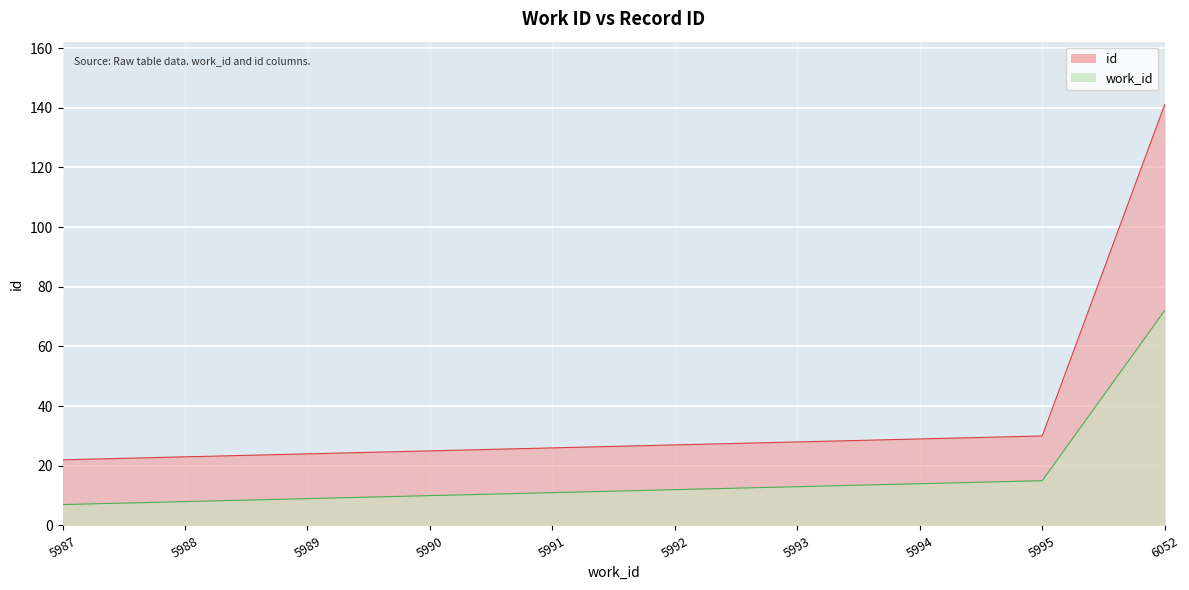

At 6052, list the series in order from largest to smallest.

id, work_id